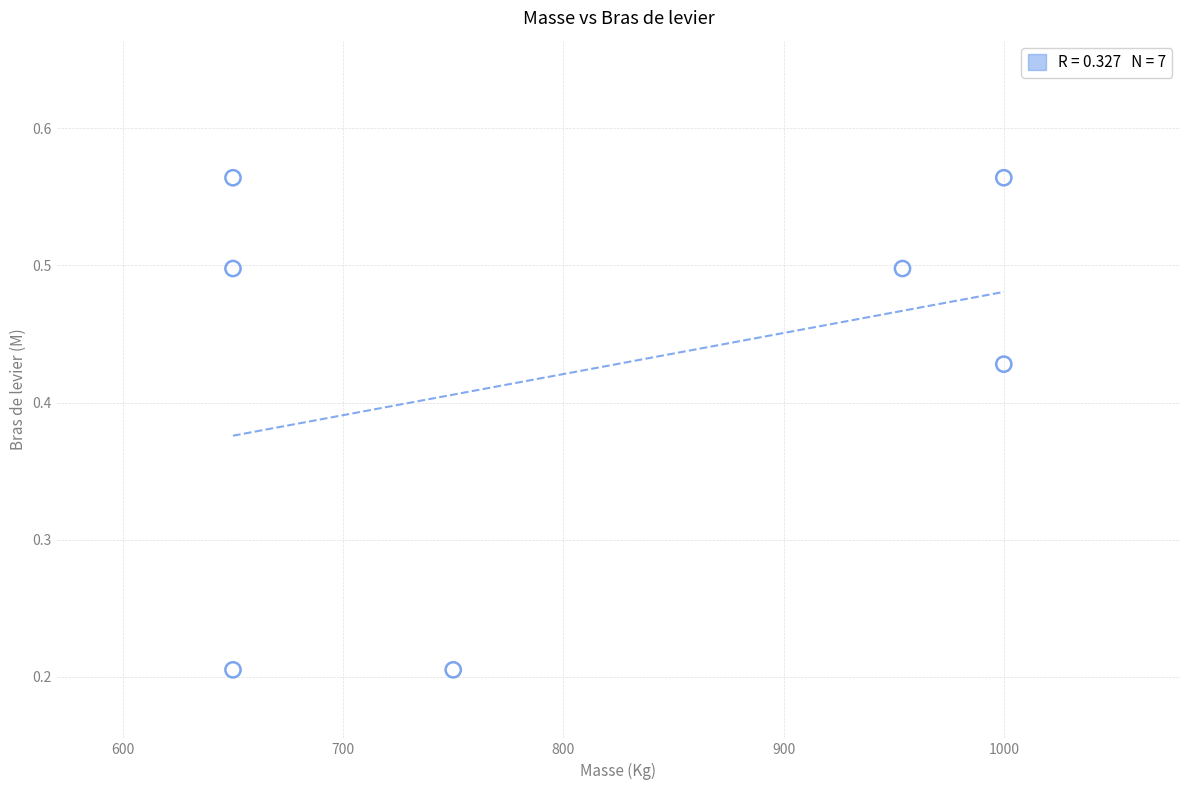

What is the average X value?

807.7